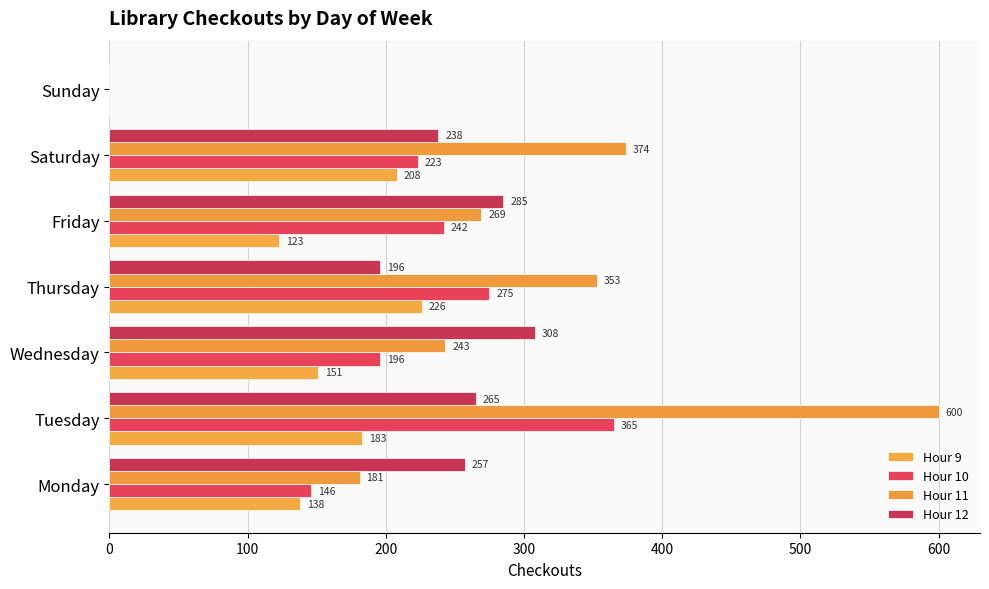

What is the difference between the maximum and minimum values in the Hour 10 series?

365